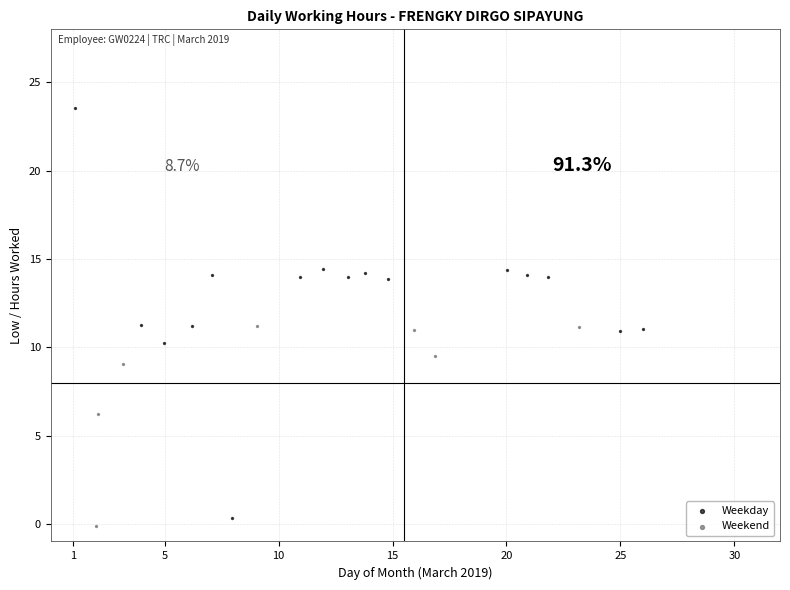

Which series reaches the maximum Y coordinate?

Weekday